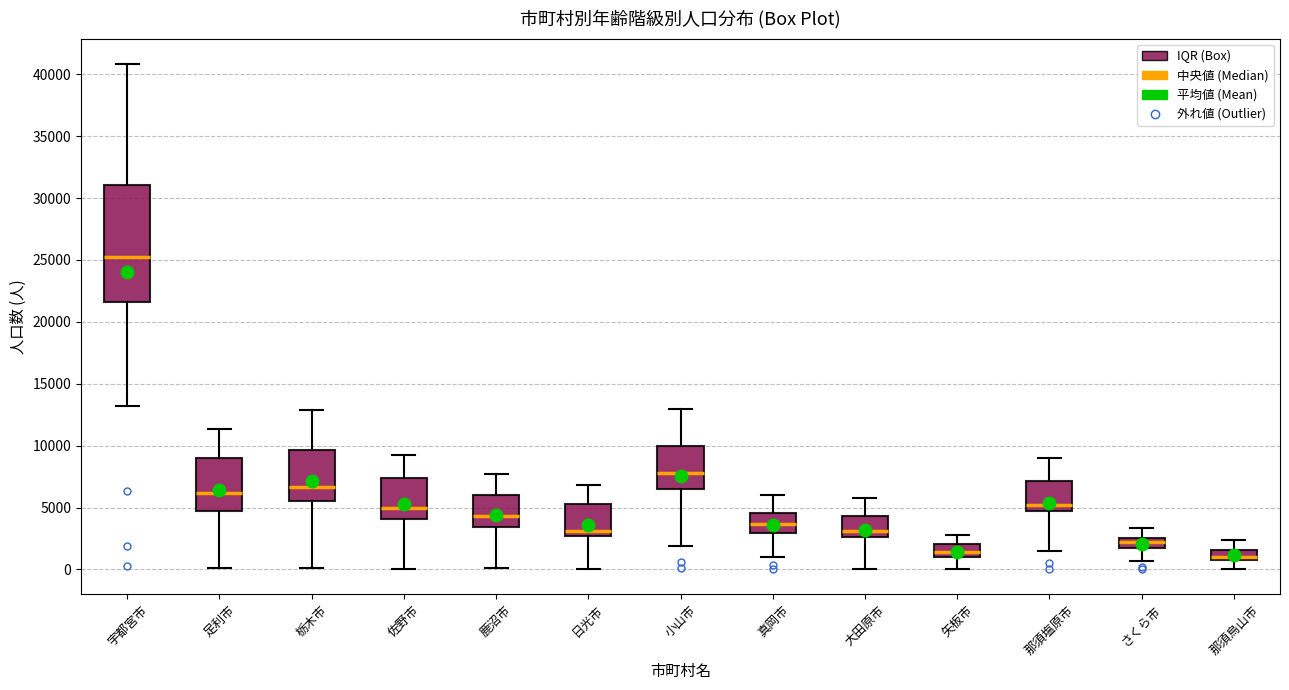

Reading left to right, transcribe this box plot: for each box, give where its median line is, the range the box spans, and where its two whiskers end, as read against the y-axis. The values are not printed on the chart, so give them approximately, as read against the axis.

宇都宮市: median 25500, box 21500 to 31000, whiskers 13000 to 41000
足利市: median 6000, box 4500 to 9000, whiskers 0 to 11500
栃木市: median 6500, box 5500 to 9500, whiskers 0 to 13000
佐野市: median 5000, box 4000 to 7500, whiskers 0 to 9000
鹿沼市: median 4500, box 3500 to 6000, whiskers 0 to 7500
日光市: median 3000, box 2500 to 5500, whiskers 0 to 7000
小山市: median 8000, box 6500 to 10000, whiskers 2000 to 13000
真岡市: median 3500, box 3000 to 4500, whiskers 1000 to 6000
大田原市: median 3000, box 2500 to 4500, whiskers 0 to 6000
矢板市: median 1500, box 1000 to 2000, whiskers 0 to 3000
那須塩原市: median 5000 (just above the box's lower edge), box 5000 to 7000, whiskers 1500 to 9000
さくら市: median 2000, box 1500 to 2500, whiskers 500 to 3500
那須烏山市: median 1000, box 500 to 1500, whiskers 0 to 2500